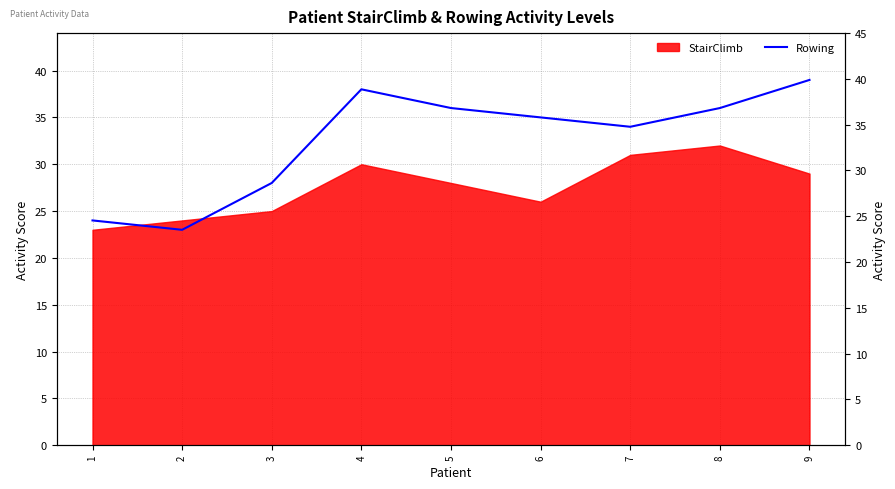

What is the value of the 7th point from the left?

34